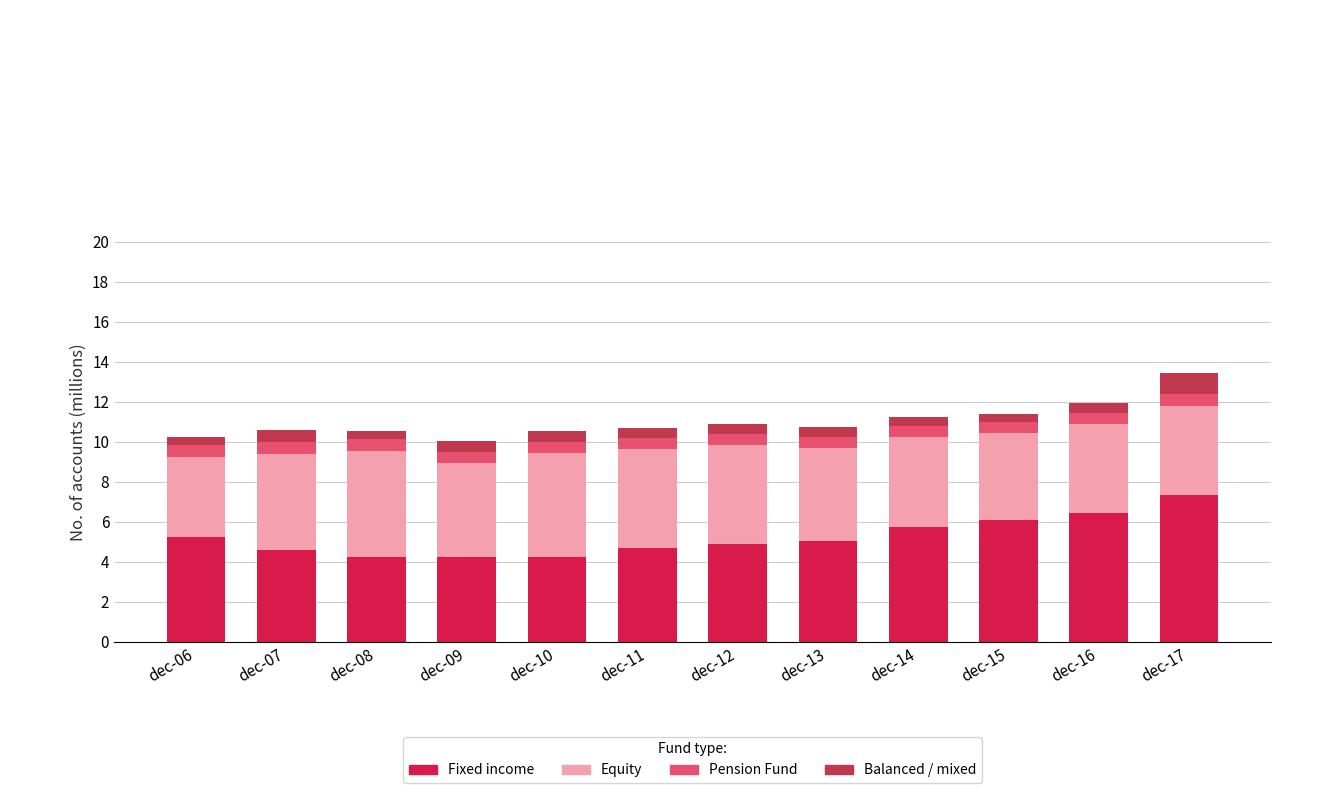

What is the sum of the Fixed income values at dec-14 and dec-09?

10.0